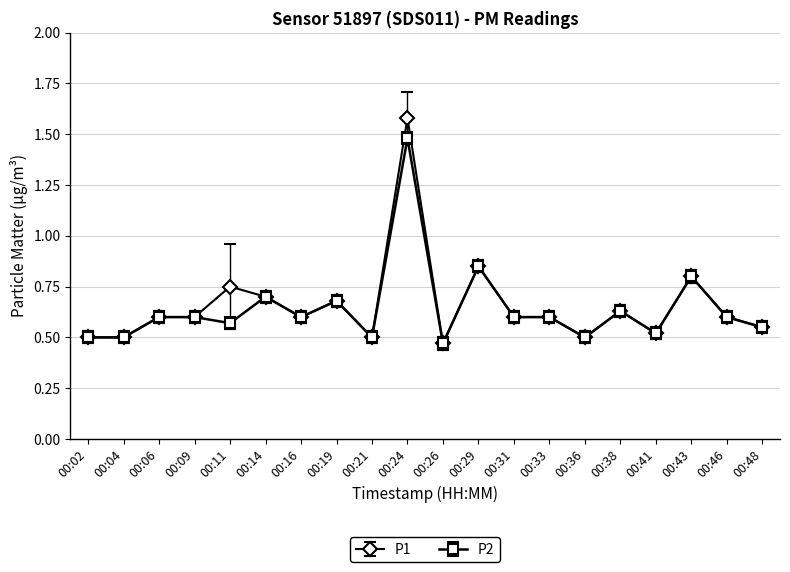

The value of P2 at 00:09 is 0.6. True or false?

True